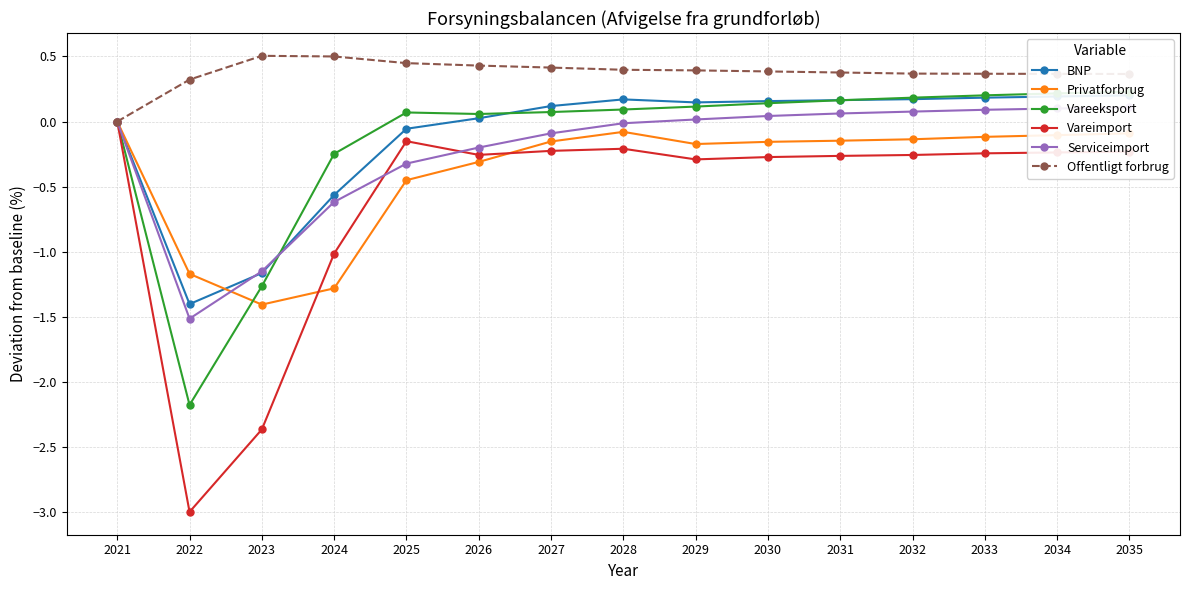

What is the sum of the BNP values at 2024 and 2021?

-0.6